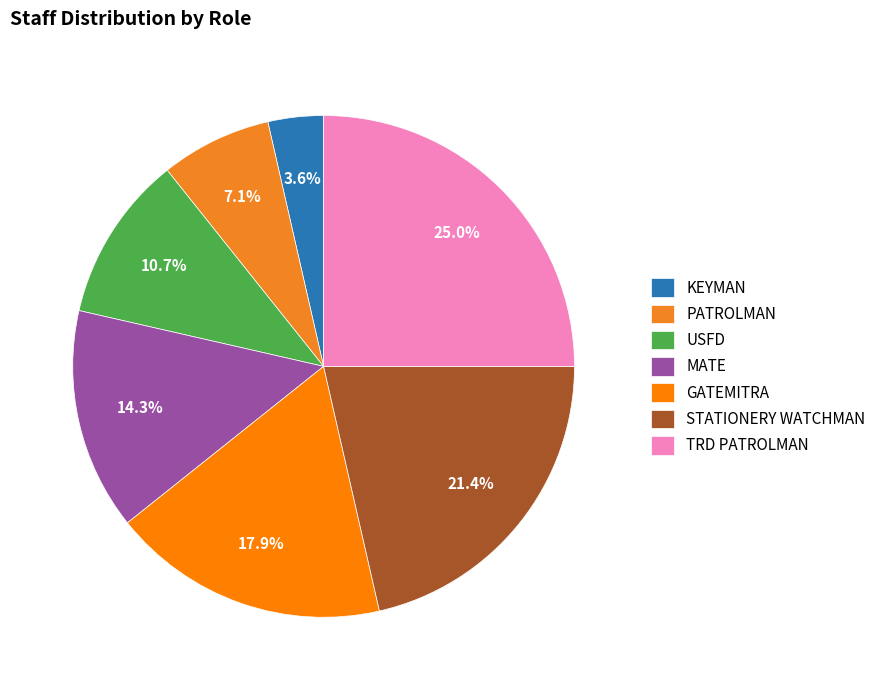

Does any single category account for the majority?

No